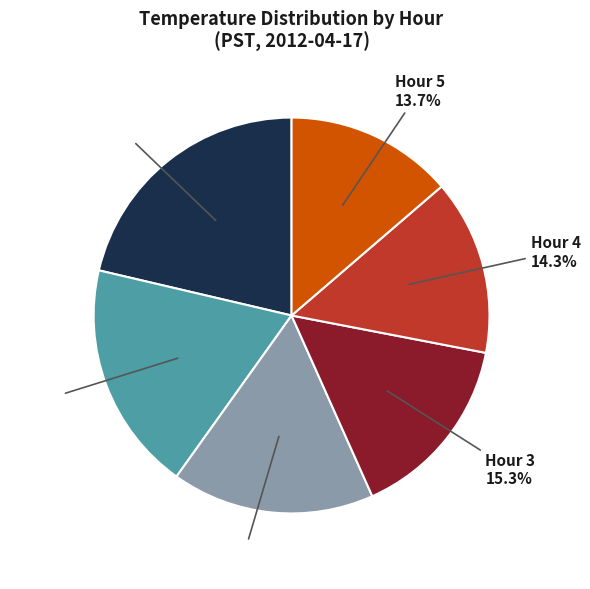

How many segments does this pie chart have?

6